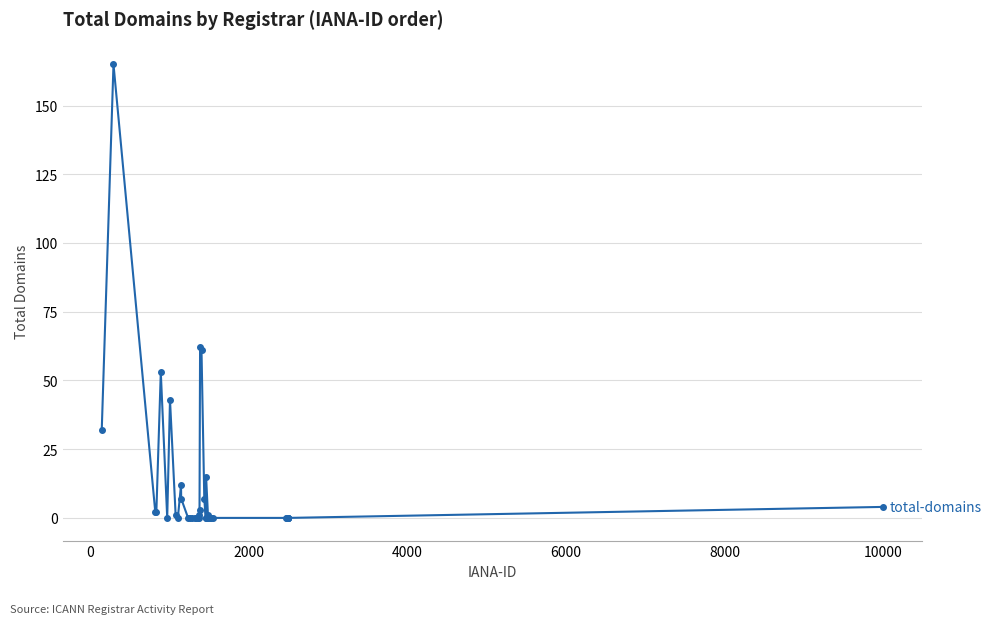

What is the sum of all values?

471